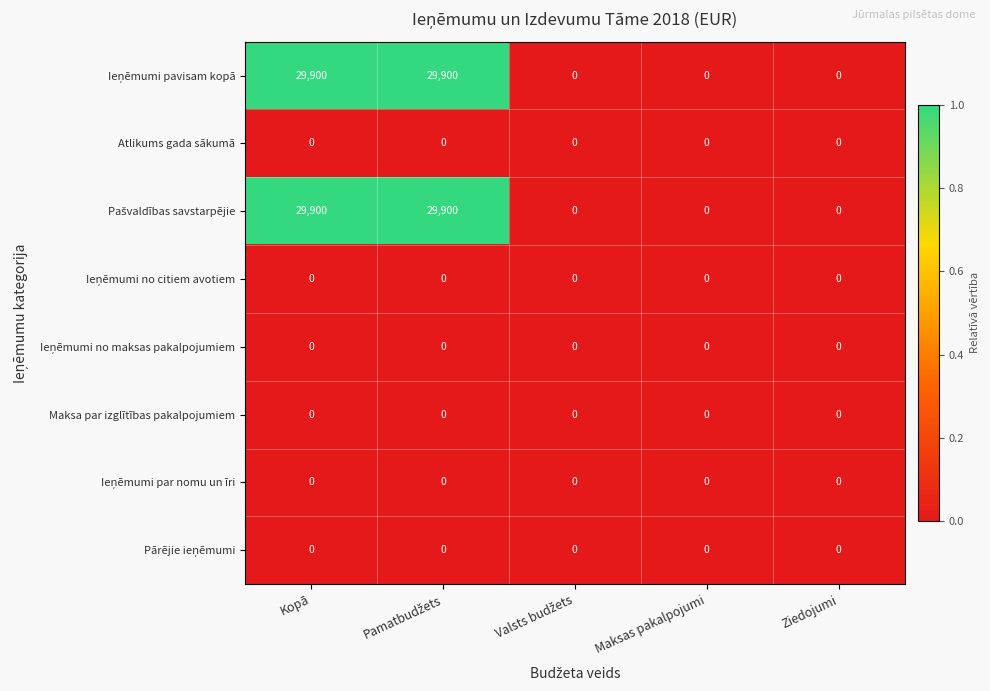

What is the difference between the highest and lowest values at Kopā?

29900